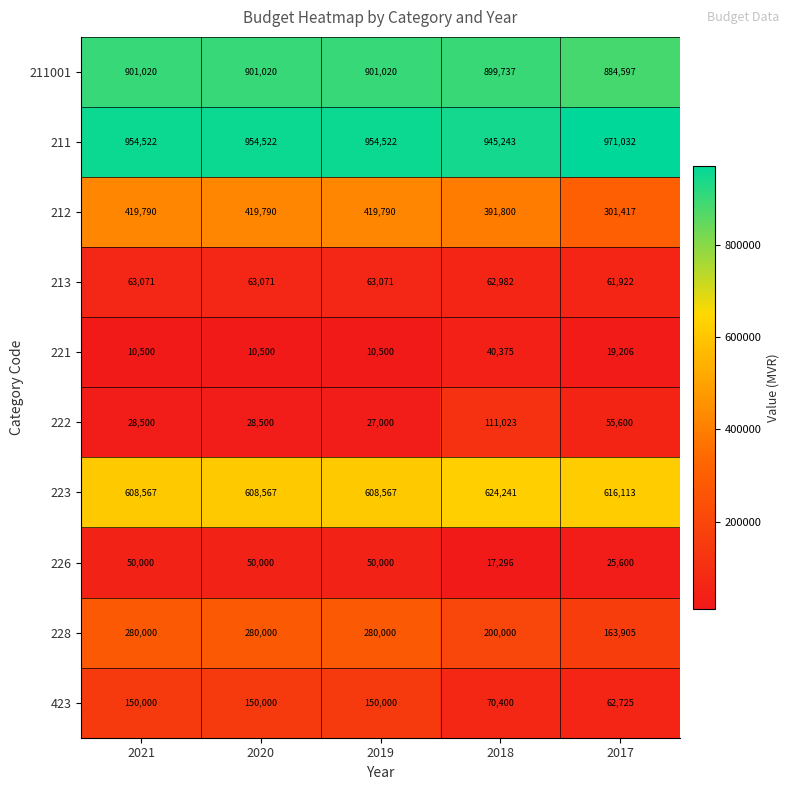

Which series has the largest range (max minus min)?

212